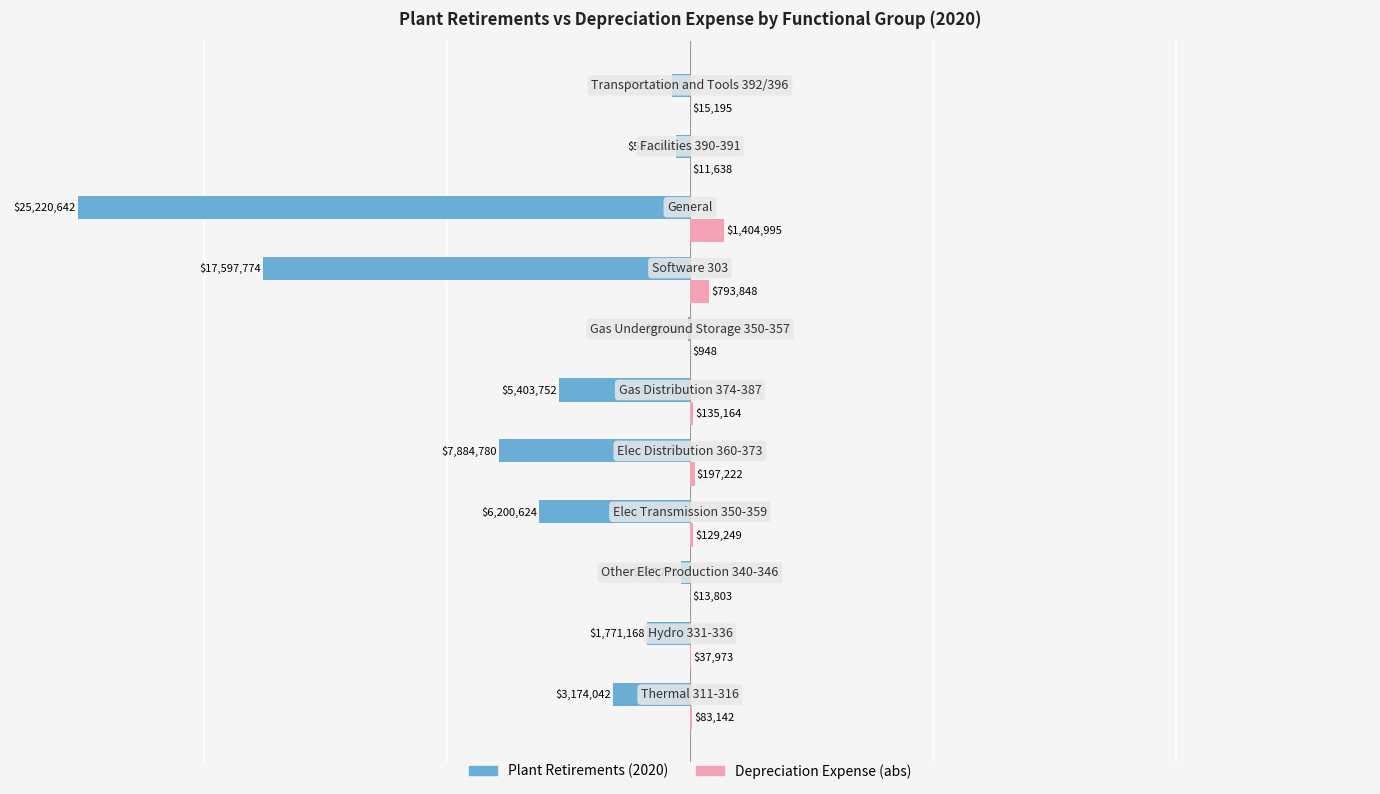

Which series has the largest total across all categories?

Depreciation Expense (abs)